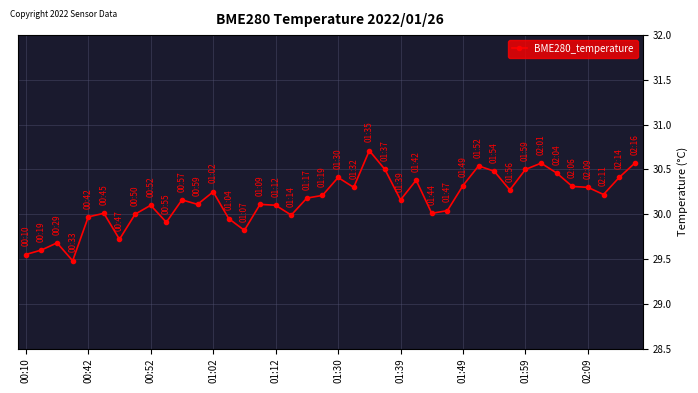

What is the difference between the second highest and minimum values?

1.1